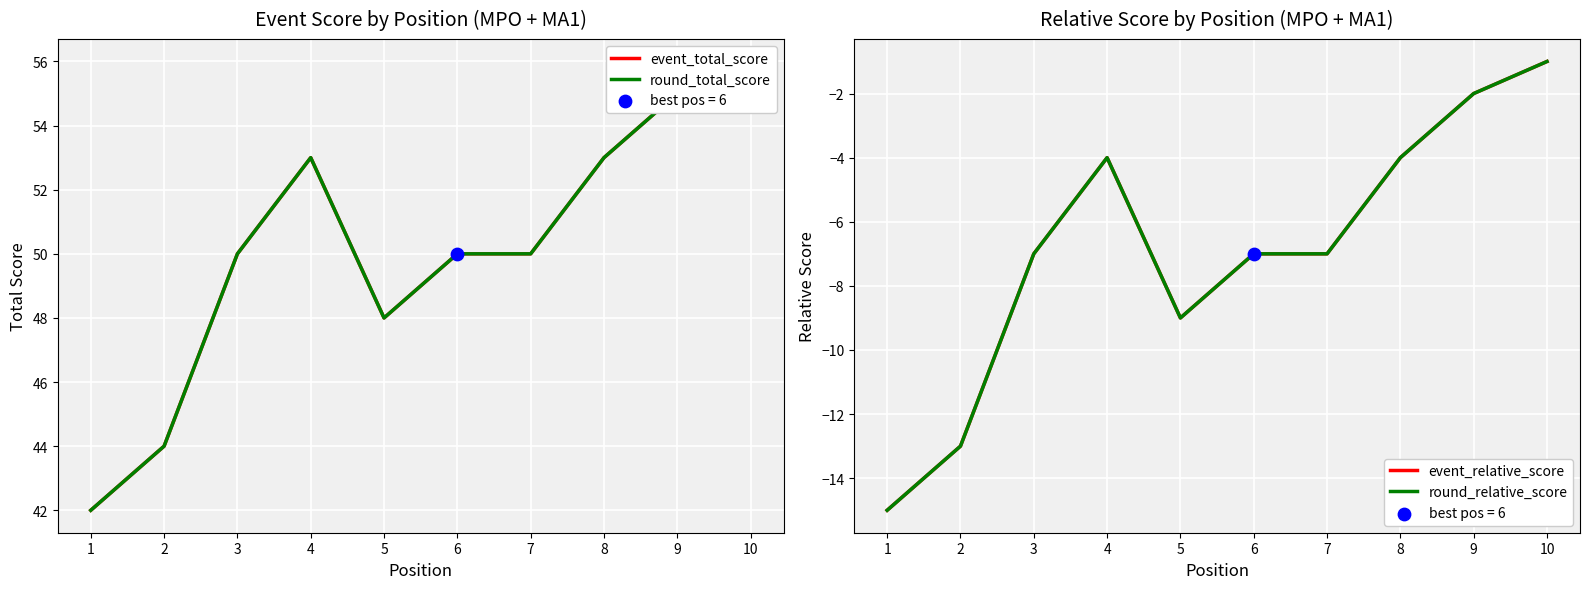

Is the value of round_relative_score at 2 greater than the value of round_total_score at 5?

No